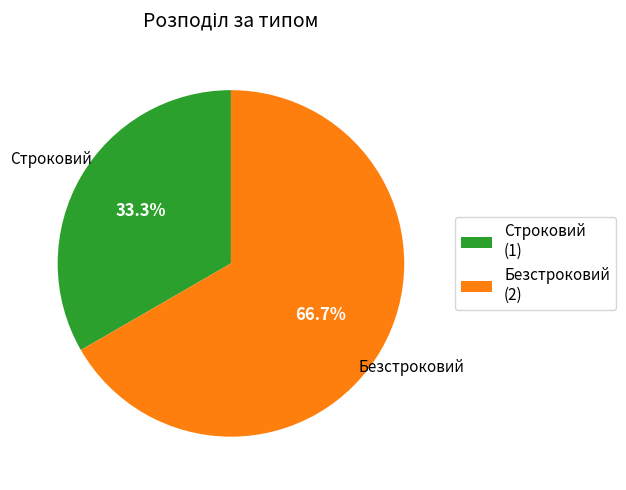

Rank the categories by value from highest to lowest.

Безстроковий, Строковий